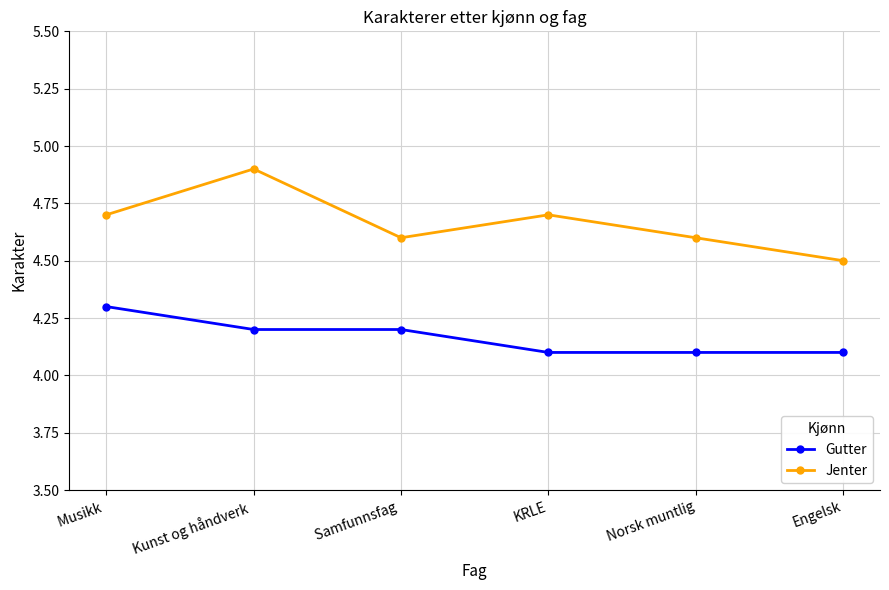

Reading right to left, extract all data points from this chart.

Gutter: 4.1	4.1	4.1	4.2	4.2	4.3
Jenter: 4.5	4.6	4.7	4.6	4.9	4.7